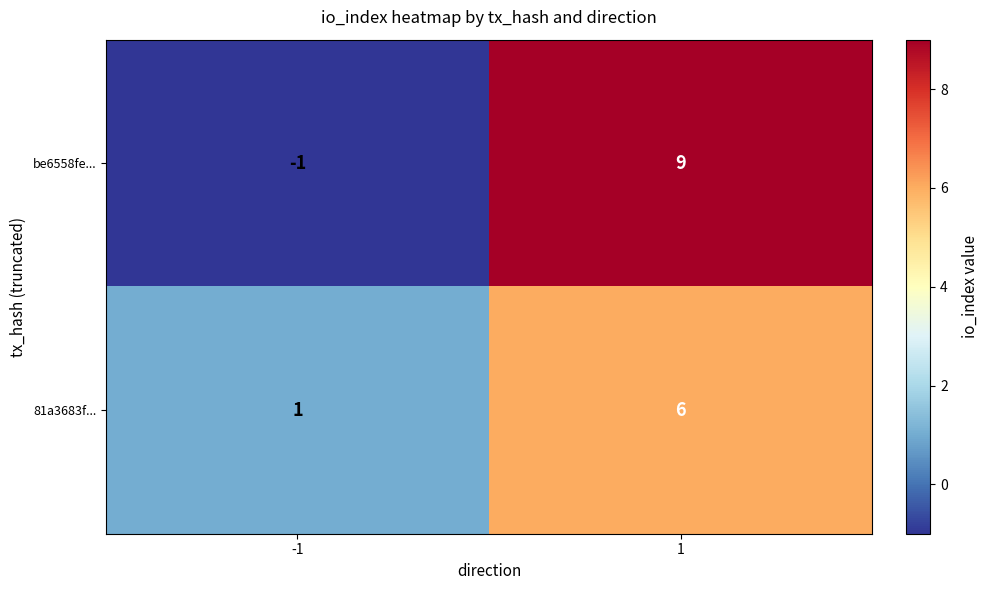

What is the spread (max minus min) of values at 1?

3